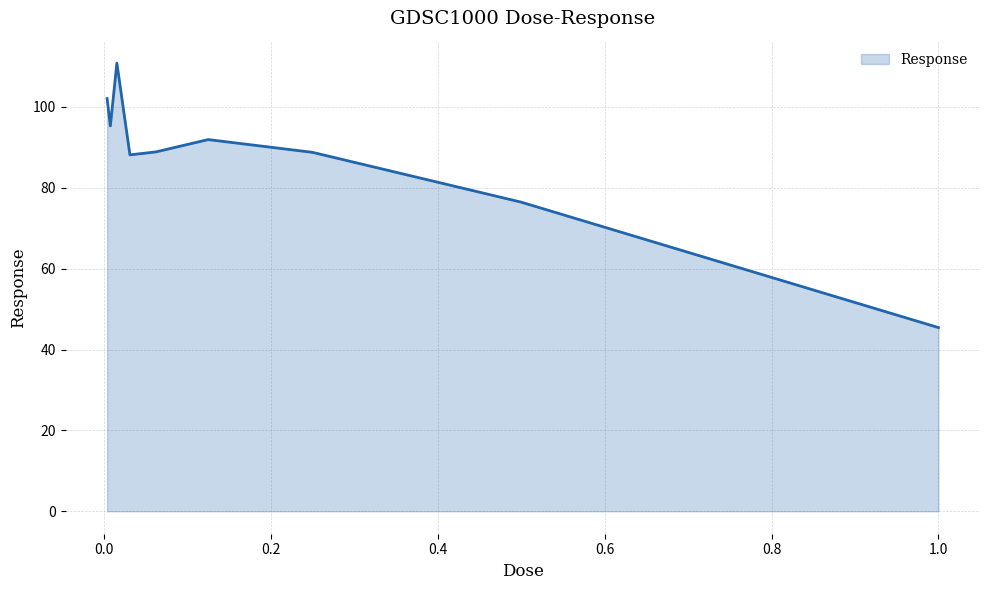

How many interior local valleys (lower than both neighbors) does the data have?

2